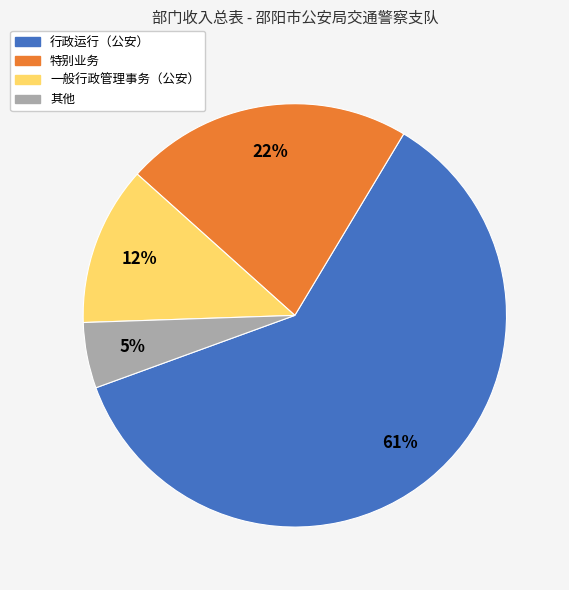

To the nearest percent, what is the average slice percentage?

25%